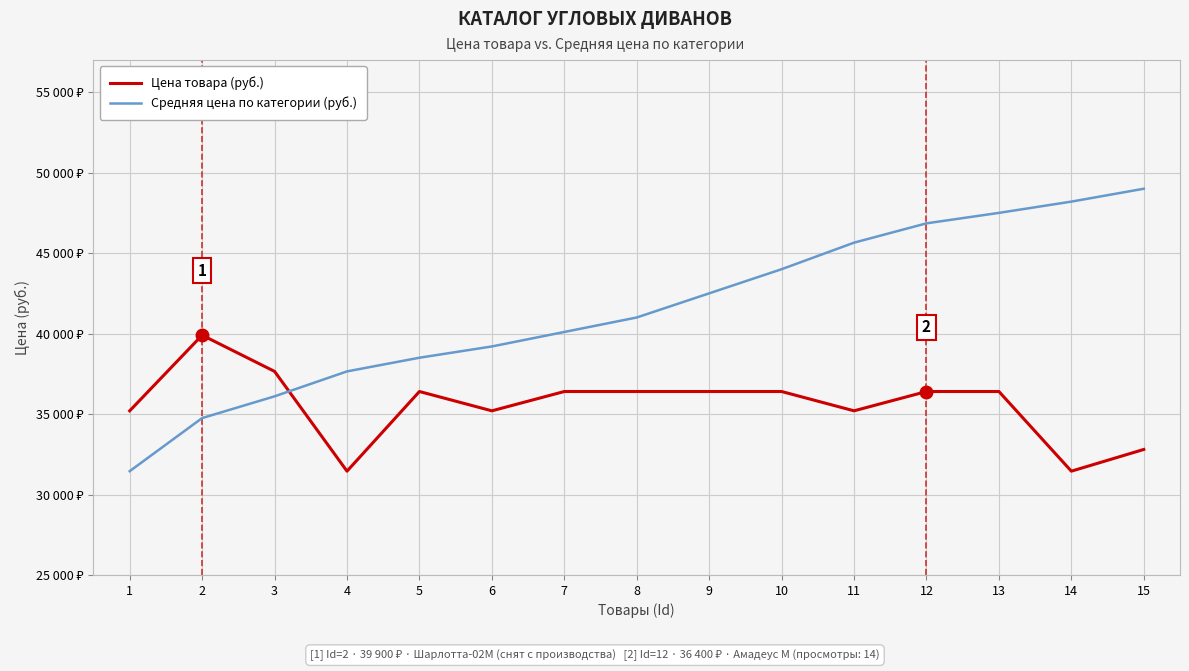

At 14, list the series in order from smallest to largest.

Цена товара (руб.), Средняя цена по категории (руб.)